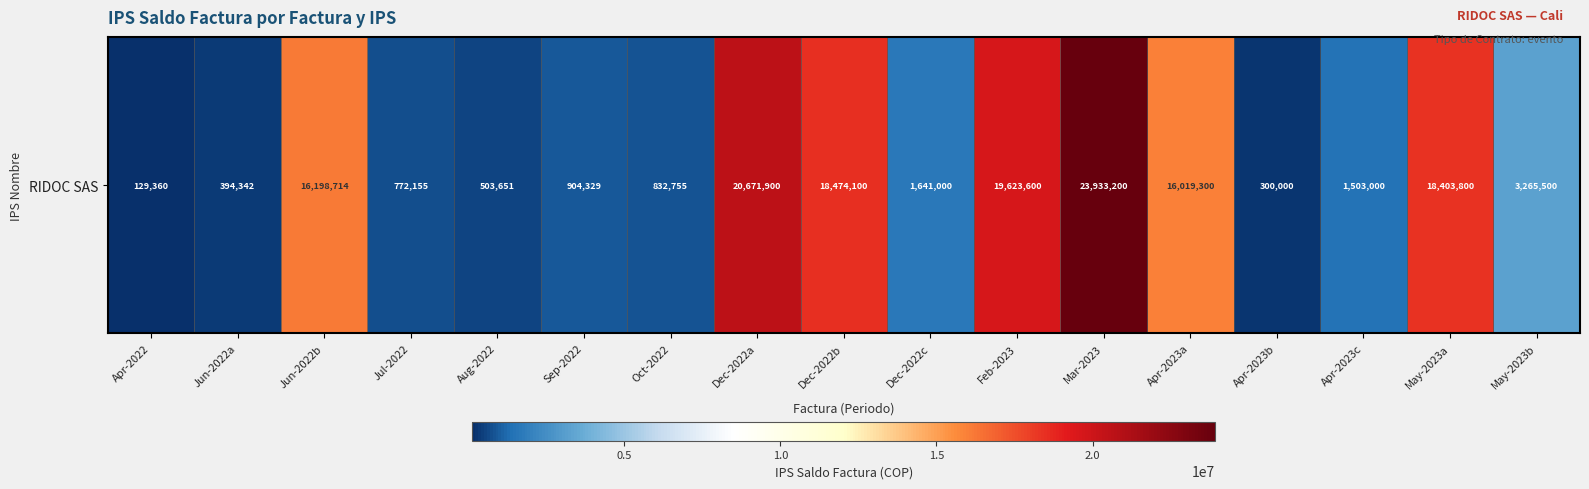

How many values are below 1641000?

8